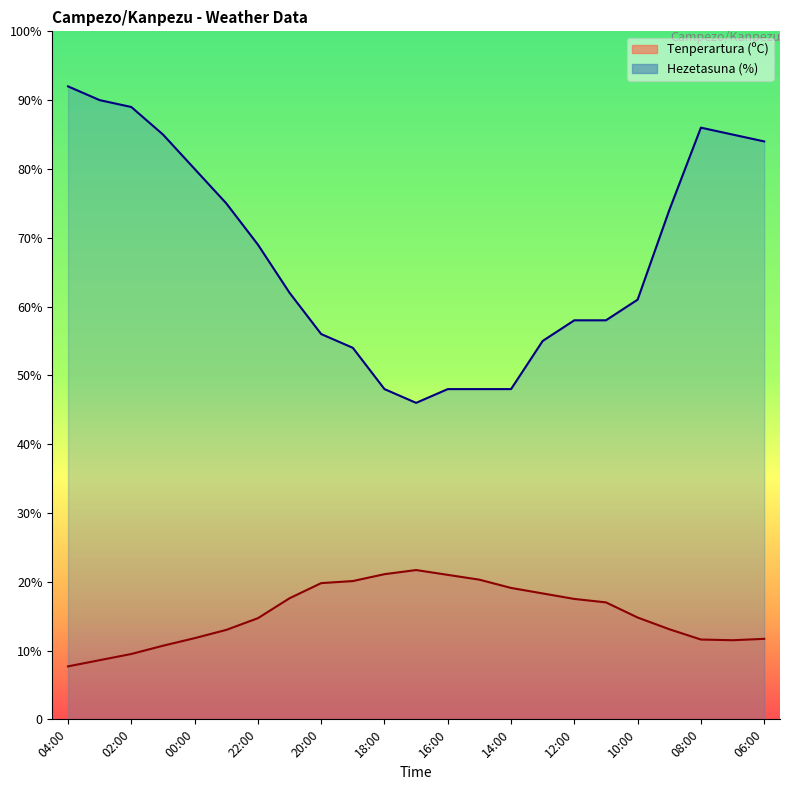

Where does the Tenperartura (ºC) series first go above 14?

22:00